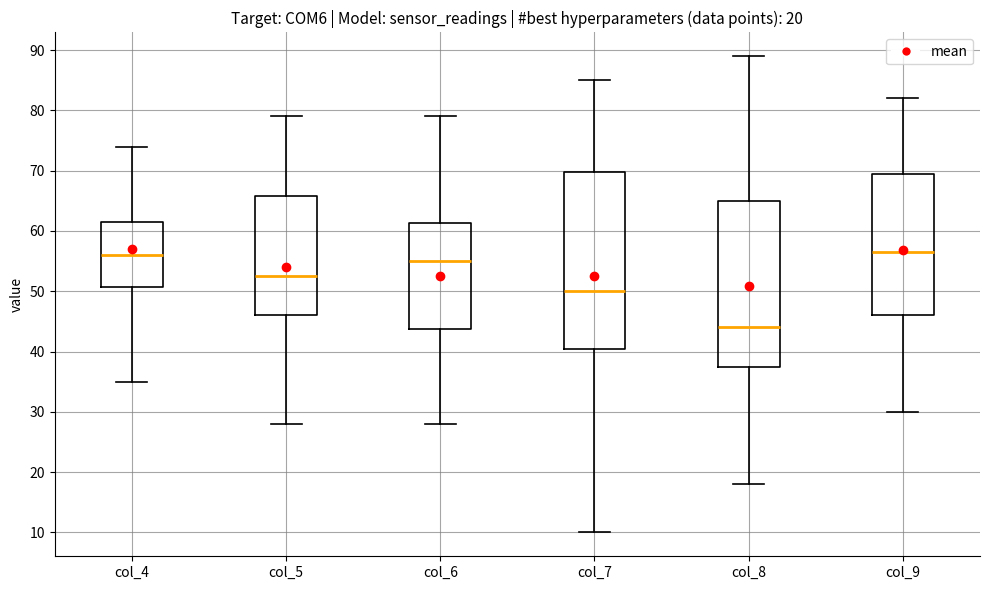

Which box is the tallest, from its lower edge to its upper edge?

col_7